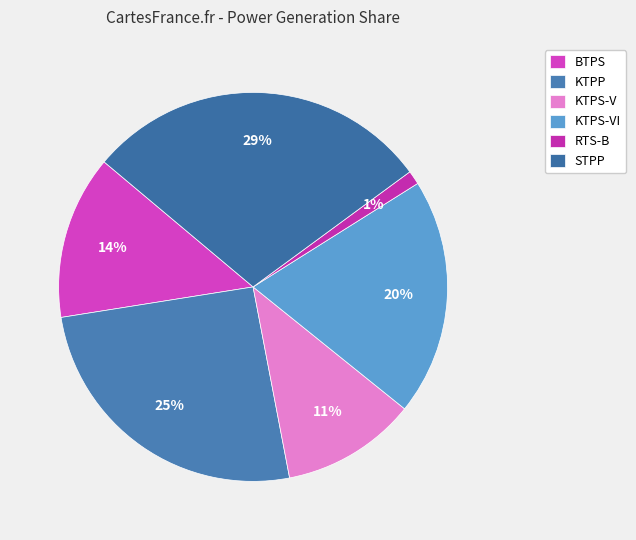

How many slices are in this pie chart?

6